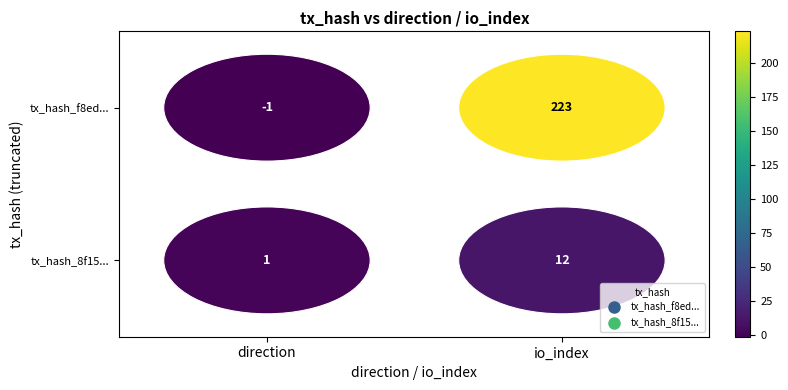

Which category has the lowest value in the tx_hash_8f15... series?

direction